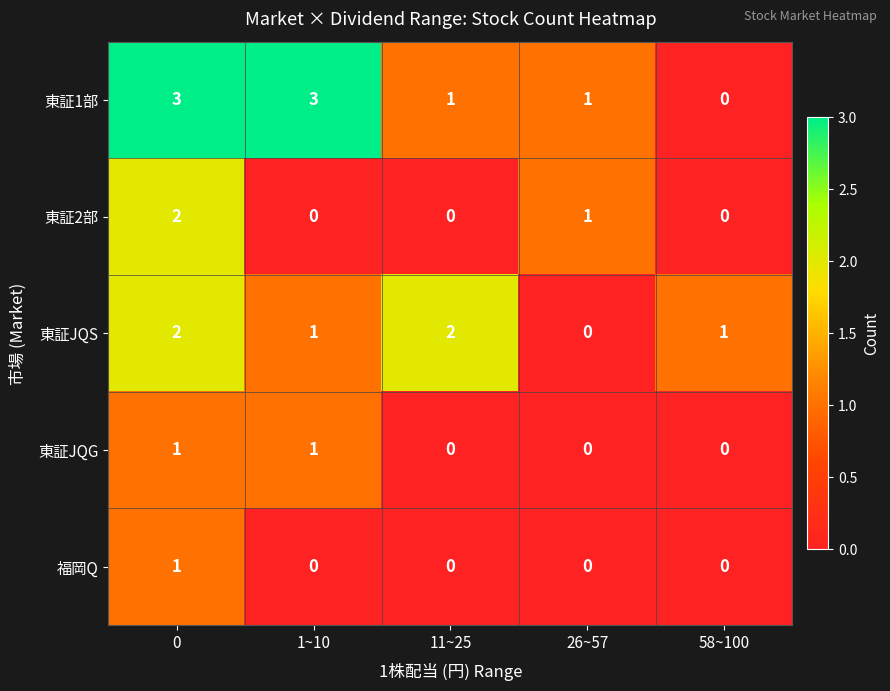

What is the greatest value displayed?

3